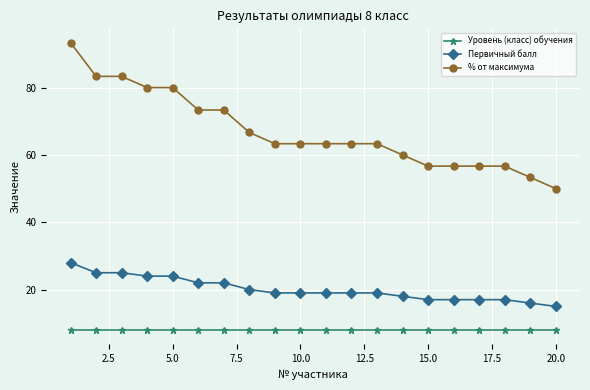

Which series has the largest range (max minus min)?

% от максимума